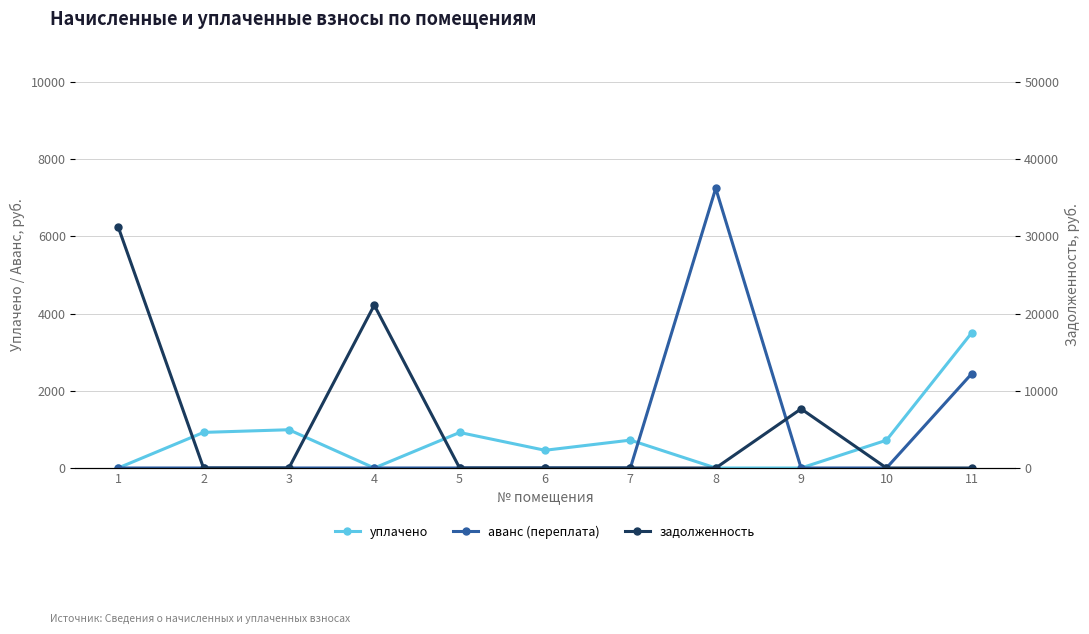

How many categories are shown in the chart?

11